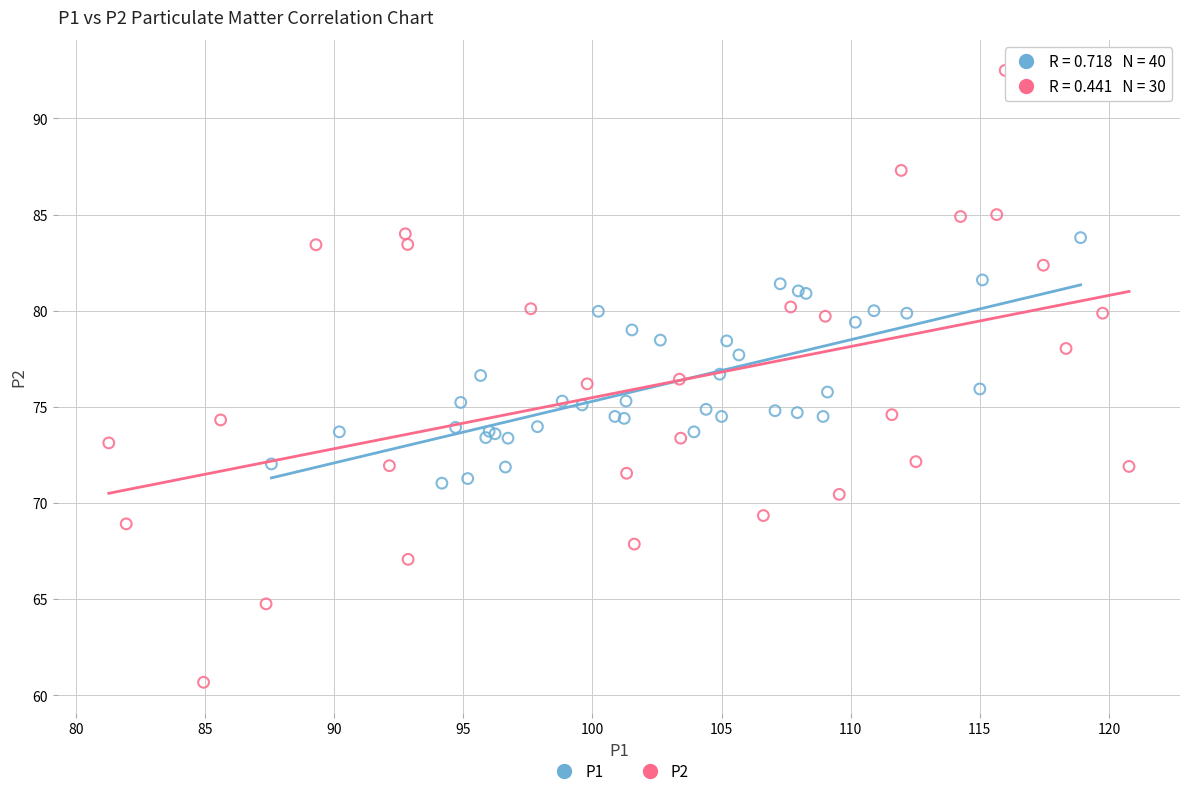

Which series contains the lowest Y value?

P2